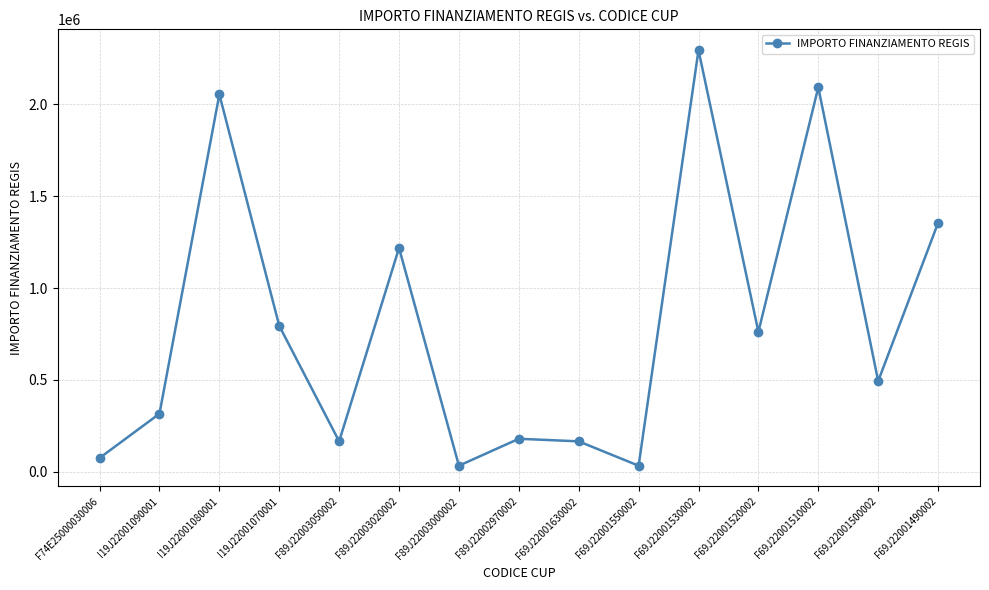

Where is the data nearest to the value 1164046?

F89J22003020002